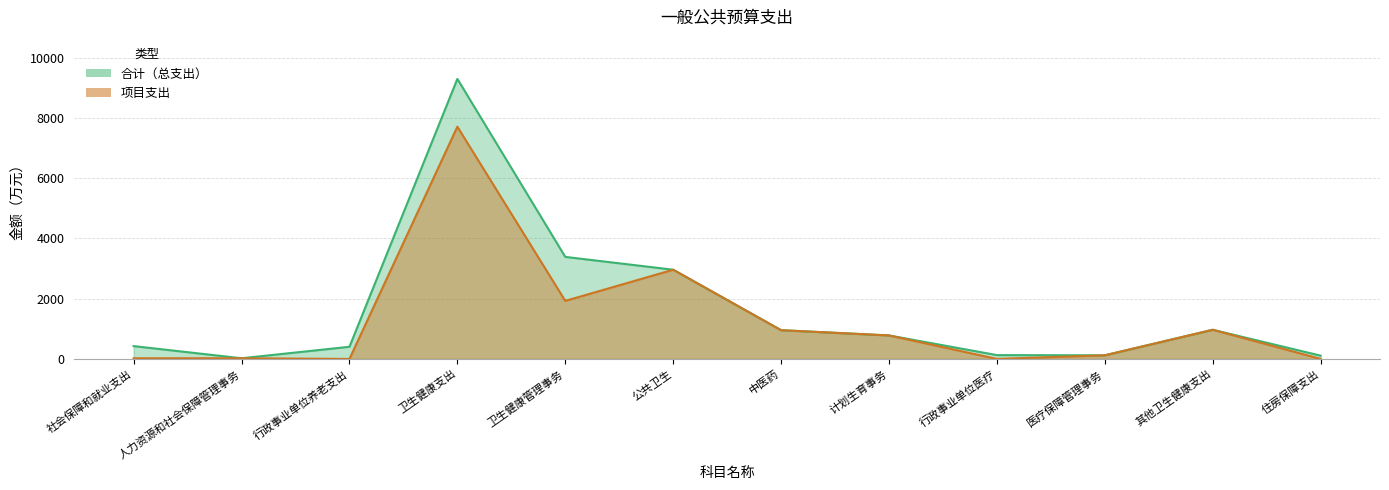

Reading left to right, list all the values displayed in this chart.

合计: 425.4	22.0	403.4	9298.0	3387.8	2961.8	954.0	779.7	126.6	120.0	968.0	108.1
项目支出: 22.0	22.0	0.0	7711.2	1927.6	2961.8	954.0	779.7	0.0	120.0	968.0	0.0